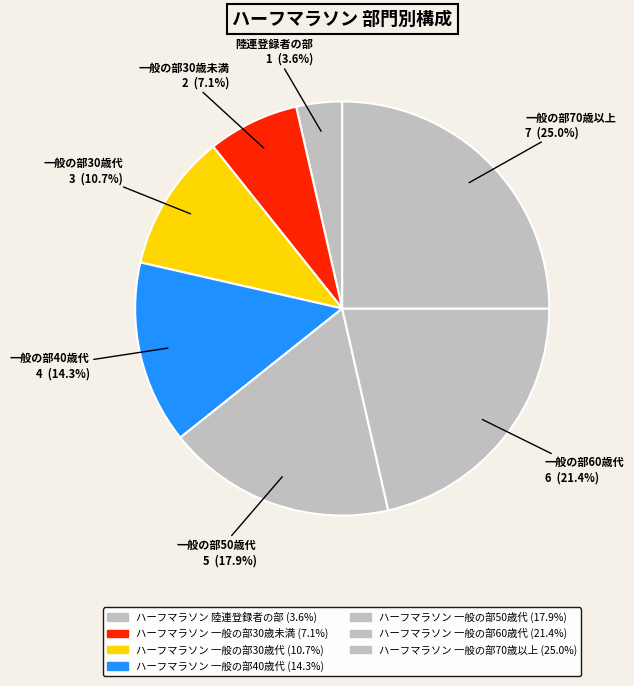

Does ハーフマラソン 一般の部30歳未満 represent more than half of the total?

No